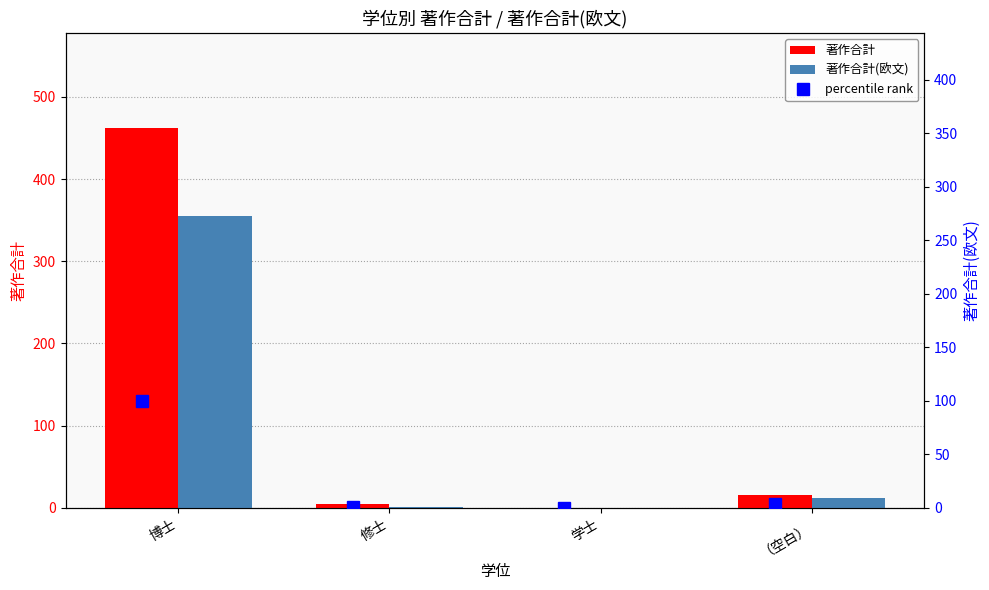

Reading left to right, list all the values displayed in this chart.

著作合計: 462.0	5.0	0.0	16.0
著作合計(欧文): 355.0	1.0	0.0	12.0
percentile rank: 100.0	1.1	0.0	3.5